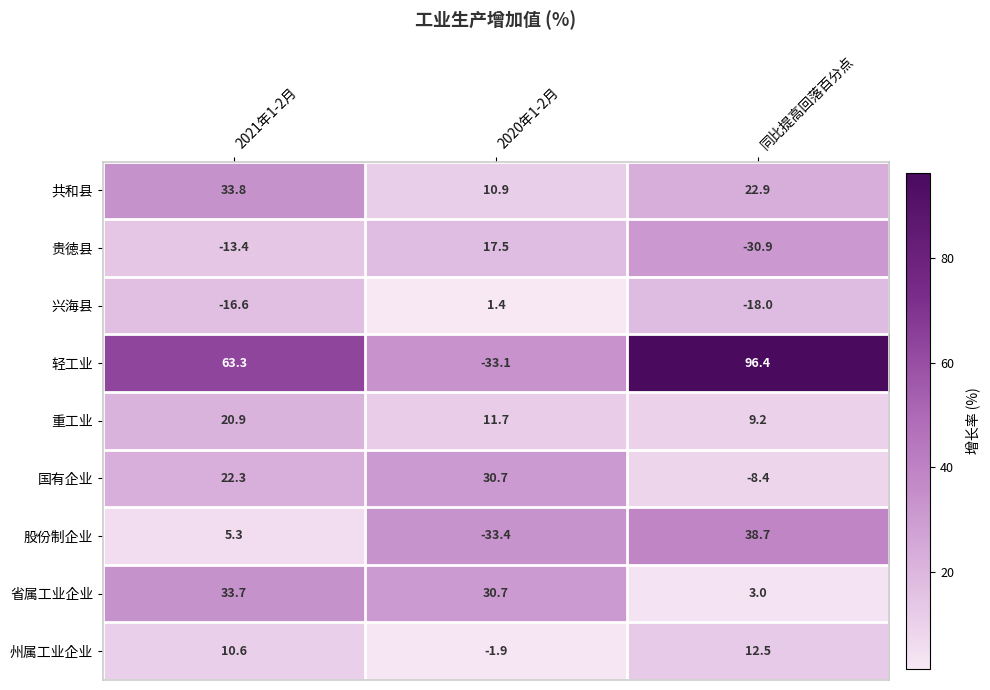

Which series has the largest range (max minus min)?

轻工业